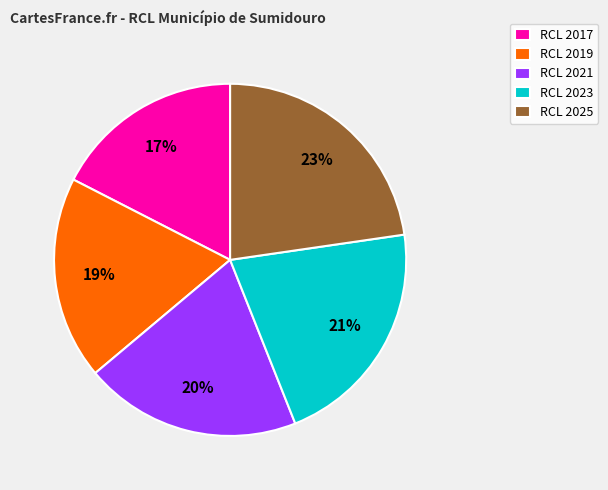

To the nearest percent, what portion does RCL 2025 represent?

23%